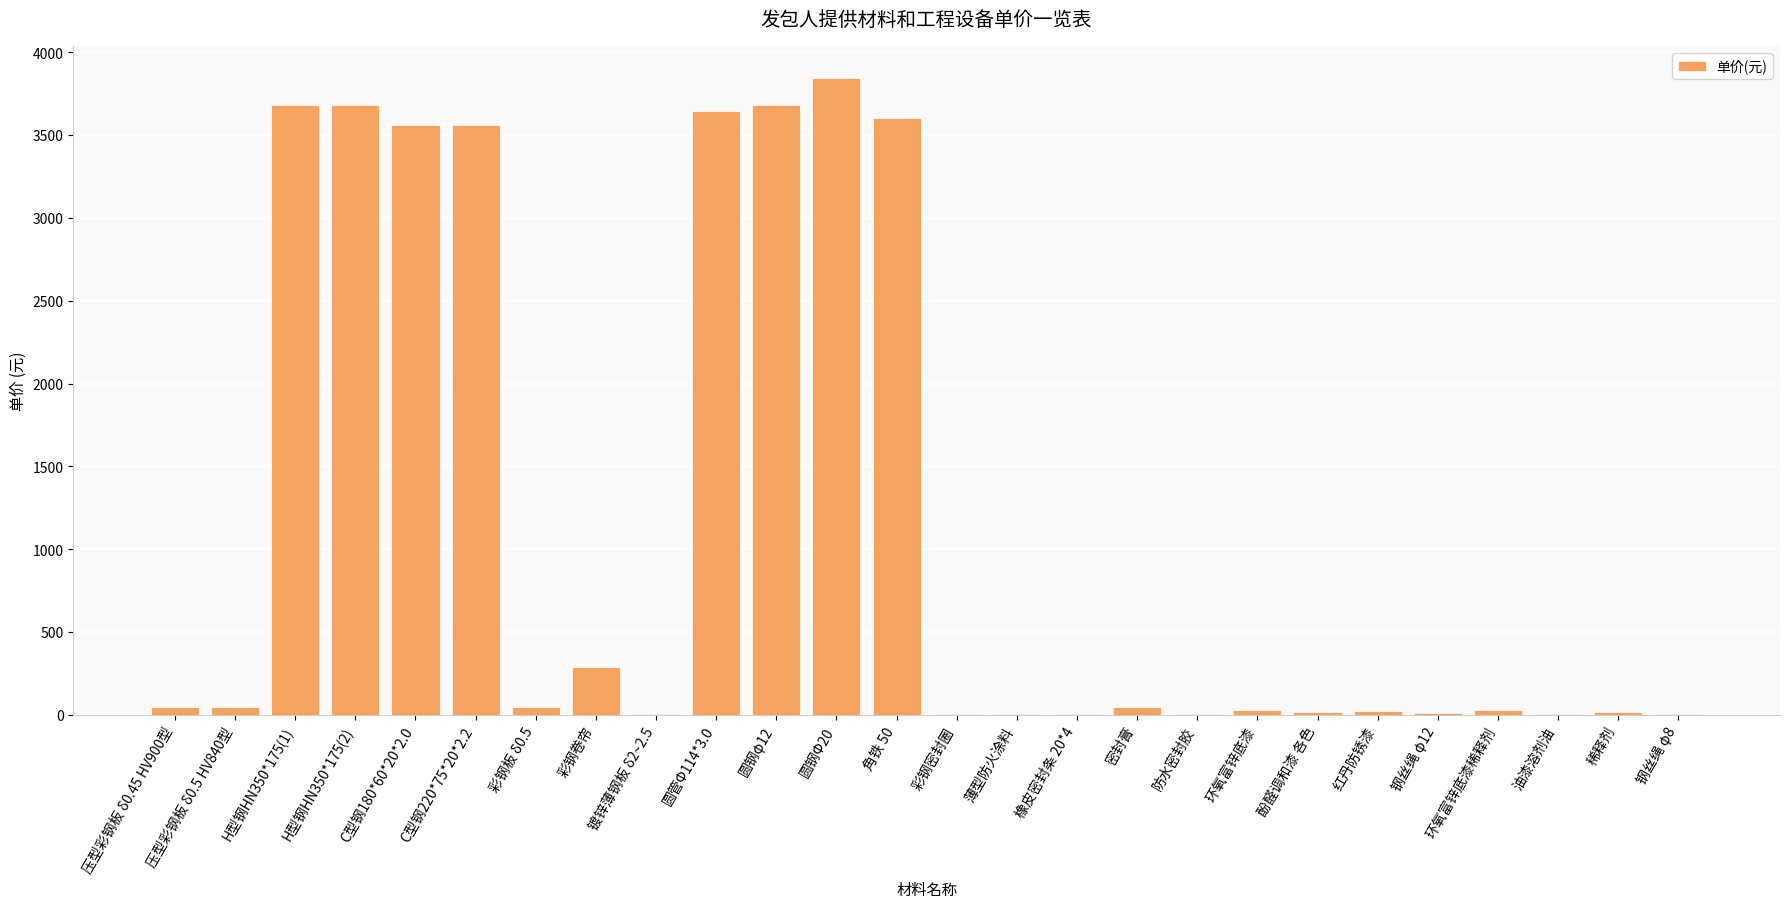

Are the bars horizontal?

No